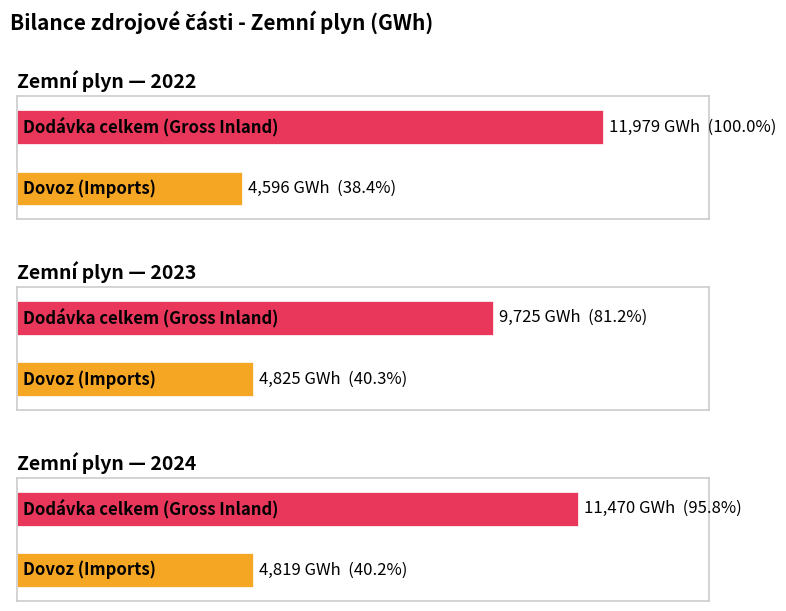

Which series has the largest range (max minus min)?

Dodávka celkem / Gross Inland Delivery